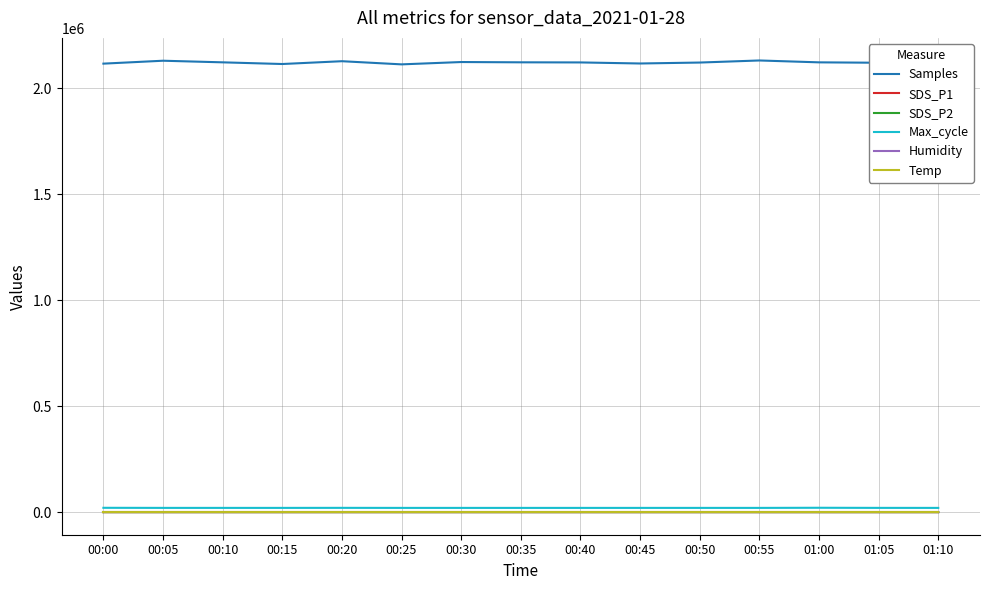

The value of Samples at 00:00 is 3199974.2. True or false?

False